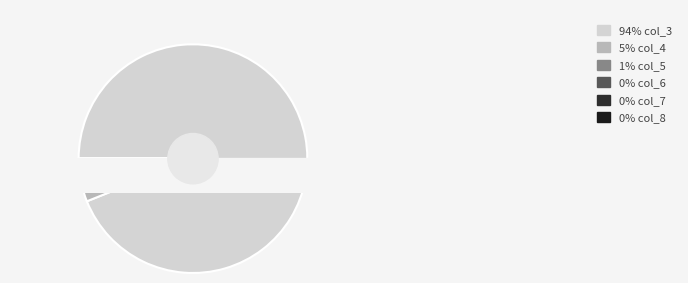

Does 19 represent more than half of the total?

No